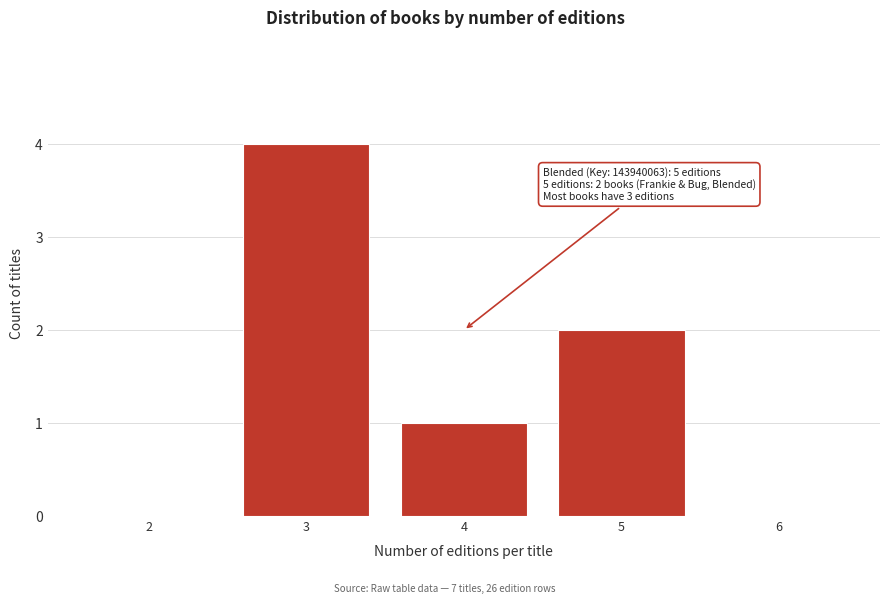

Which range on the x-axis has the tallest bar?

2.5 to 3.5